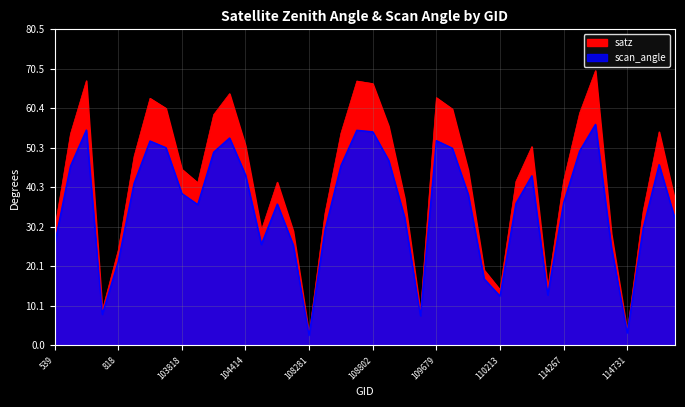

Does the chart display data point markers on the line(s)?

No